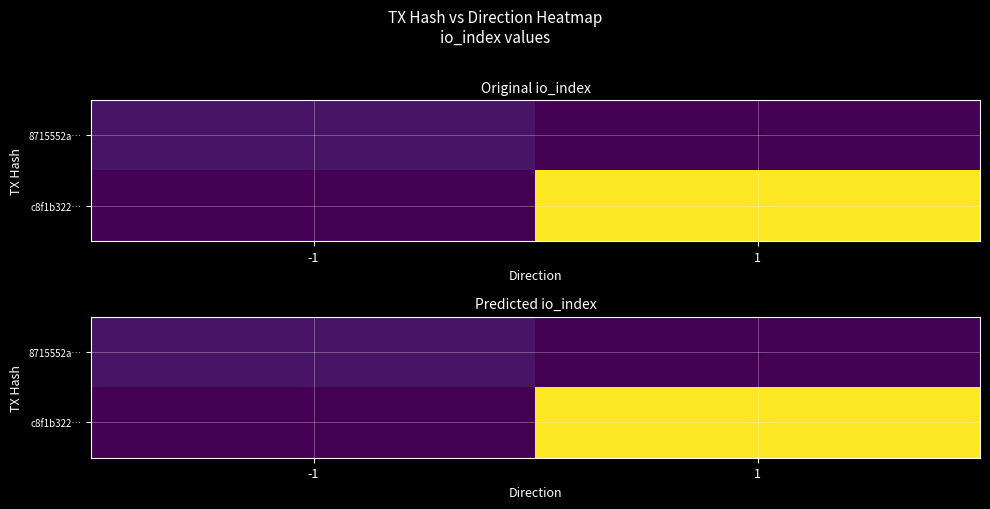

What is the approximate value of 8715552a… at -1?

1